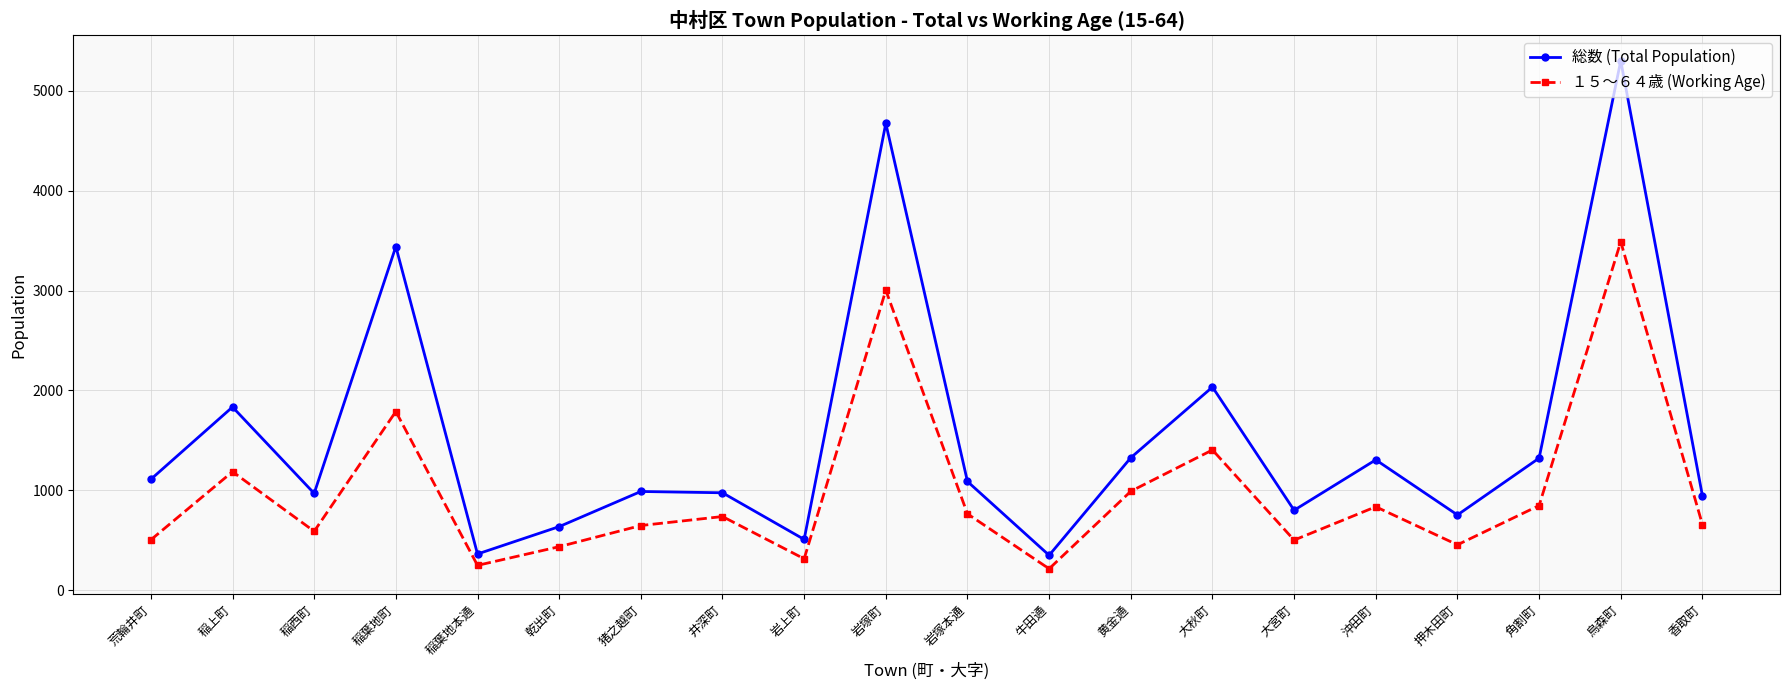

True or false: 総数 (Total Population) and １５～６４歳 (Working Age) intersect in this chart.

False